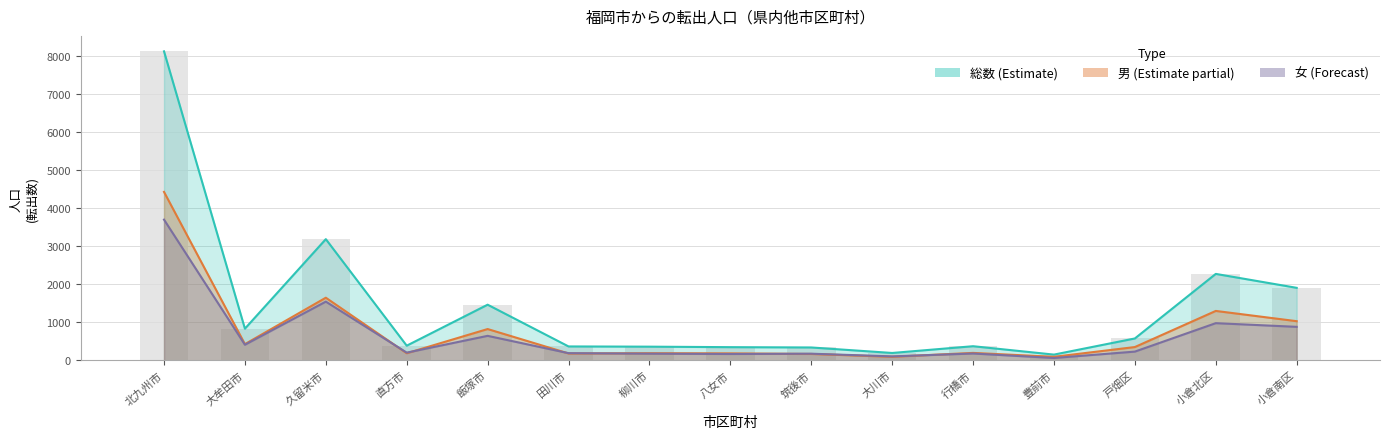

How many series are shown in this chart?

3